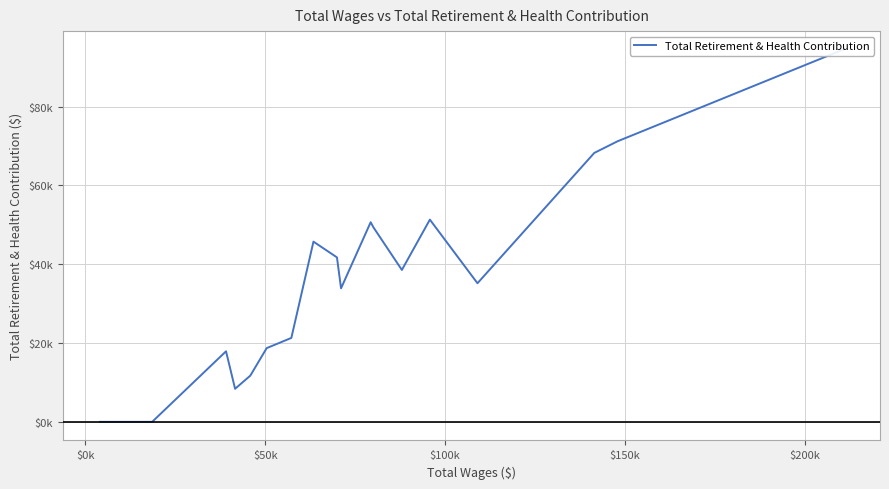

True or false: the data shows 16101 at 13.

False